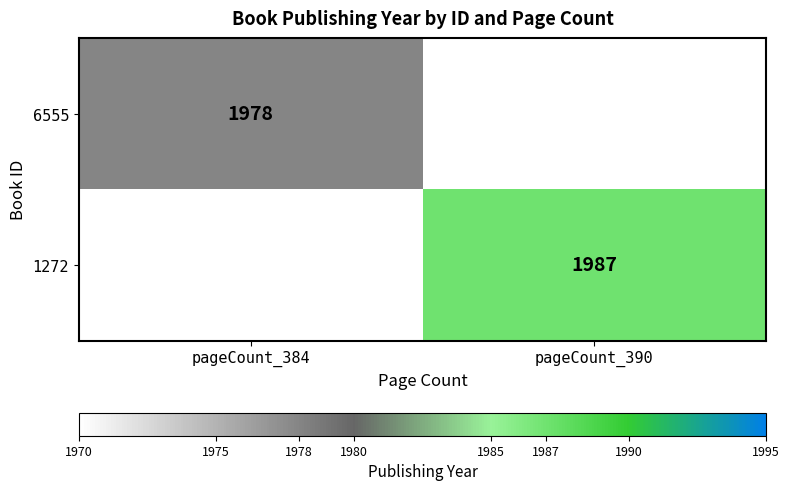

Is it true that 6555 equals 3338 at pageCount_384?

False